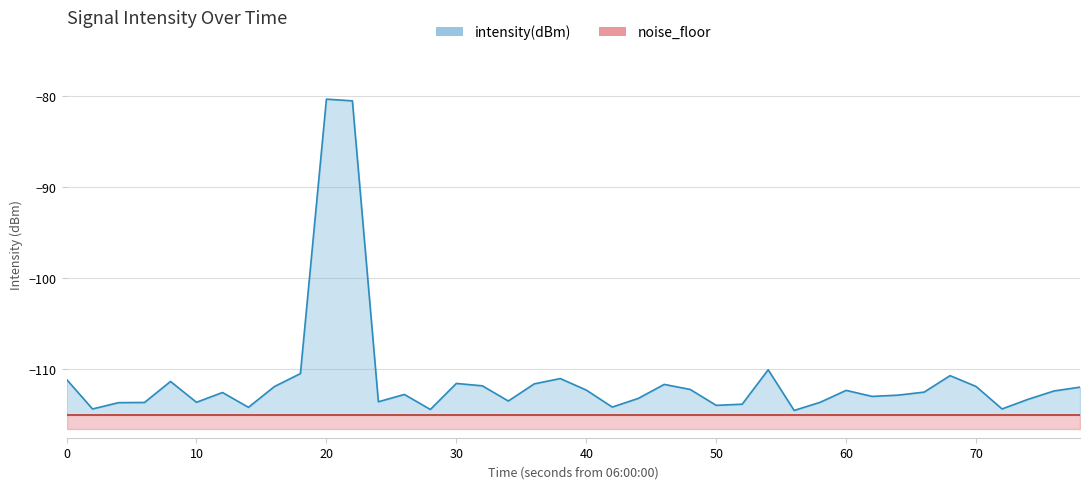

What is the maximum value for noise_floor?

1.5